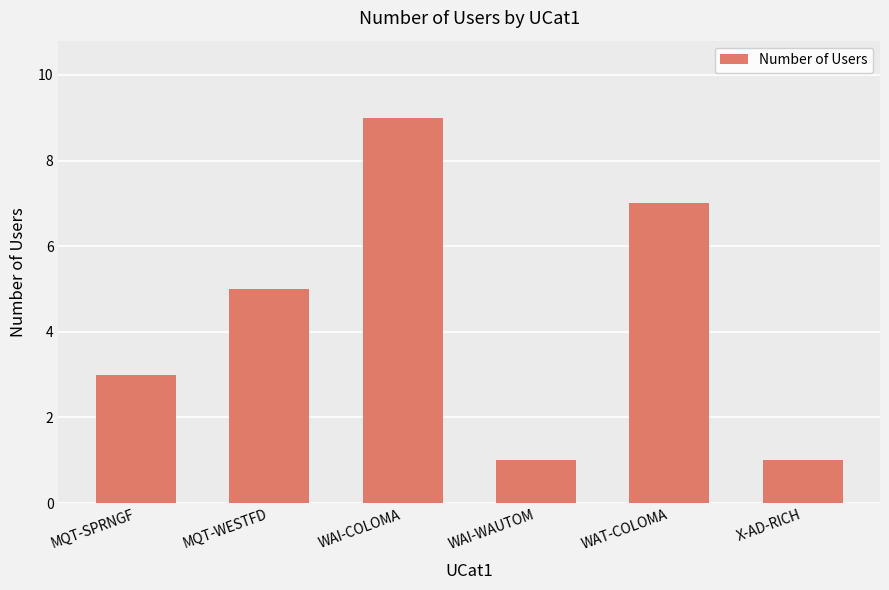

Which label corresponds to the largest value in the chart?

WAI-COLOMA